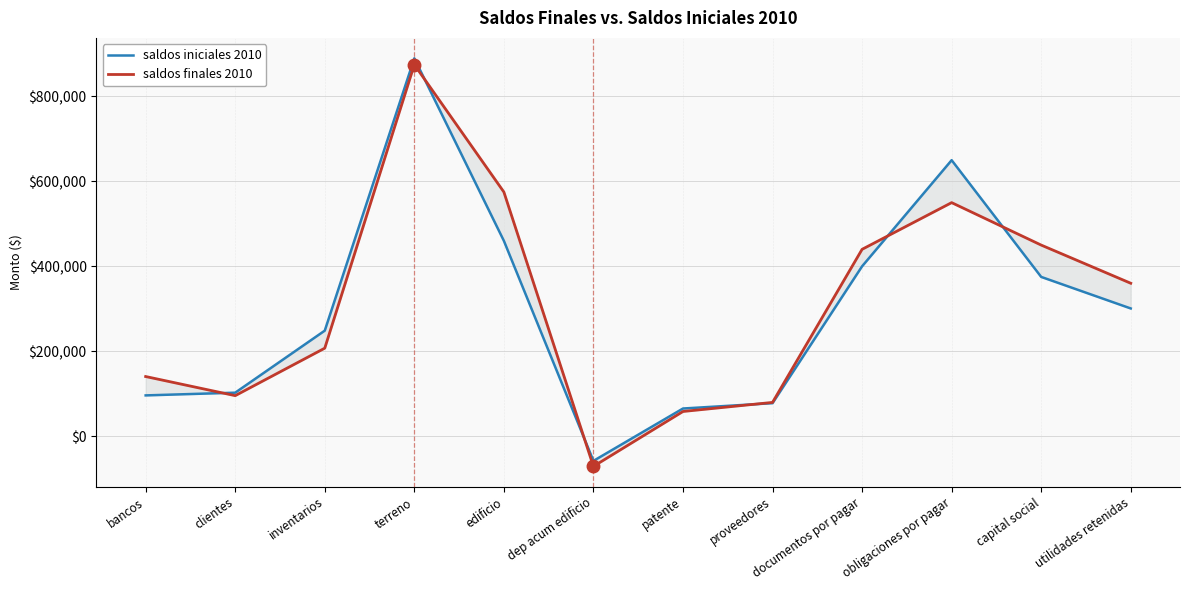

Which series ends up on top after the final intersection of saldos finales 2010 and saldos iniciales 2010?

saldos finales 2010